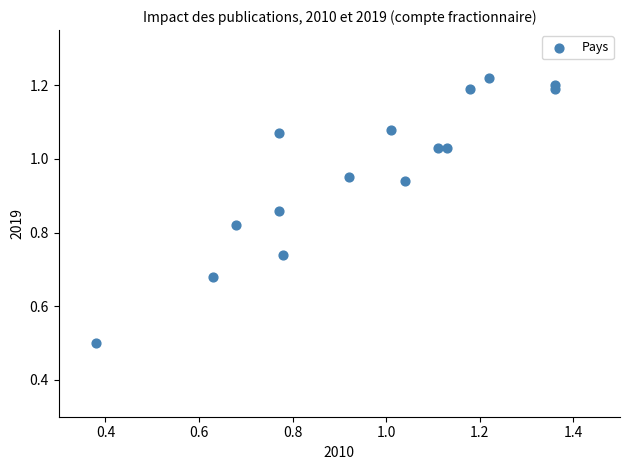

What Y value in the scatter plot is closest to 0?

0.5